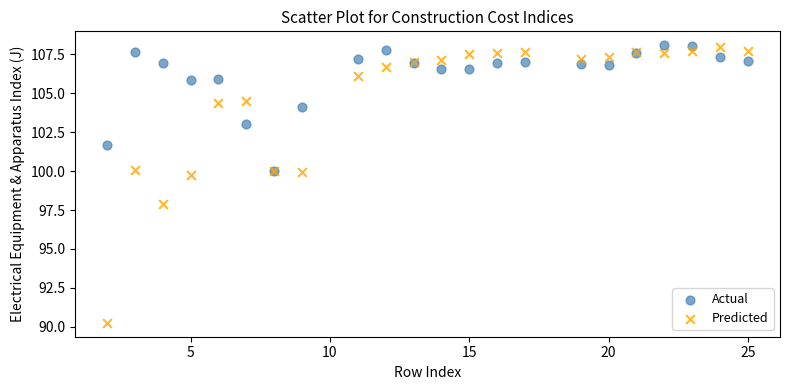

Which series has the widest spread of Y values?

Predicted